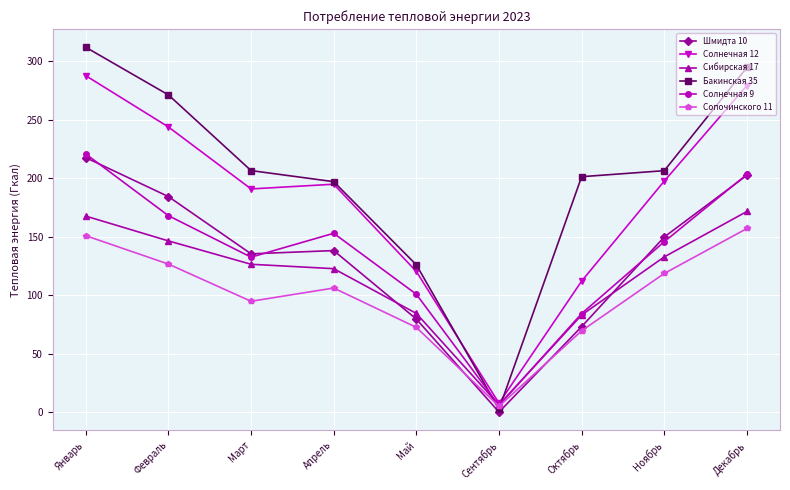

At which category does the chart reach its minimum across all series?

Сентябрь